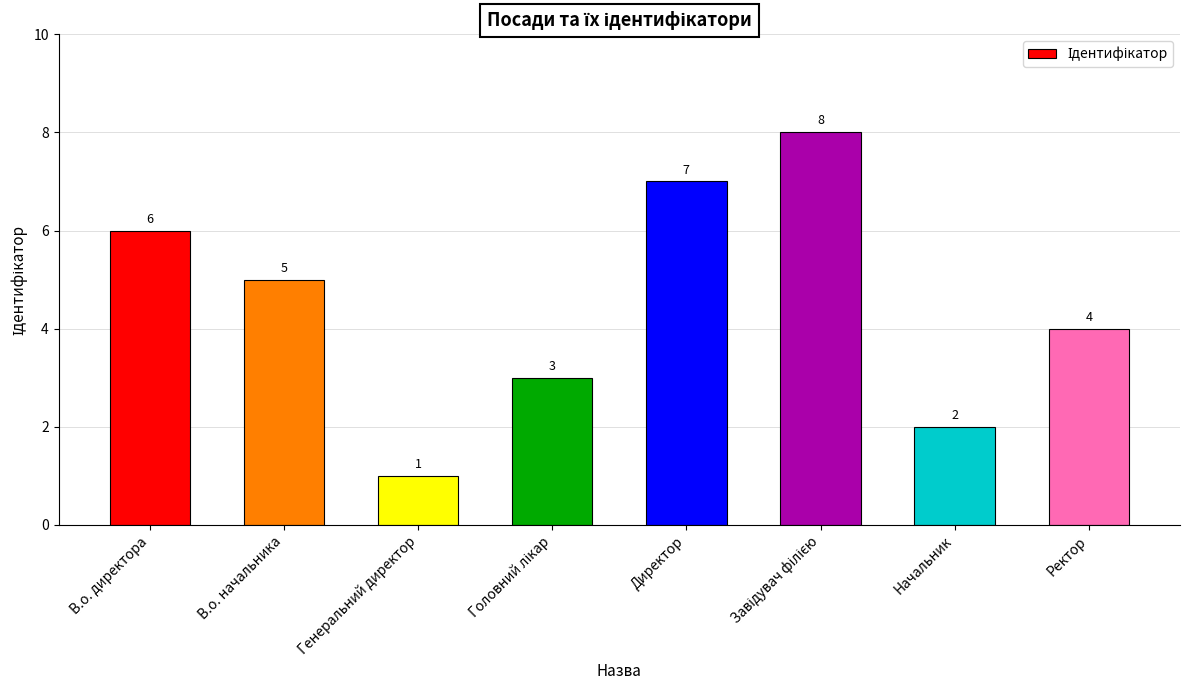

Reading left to right, what are all the values shown in this chart?

6	5	1	3	7	8	2	4